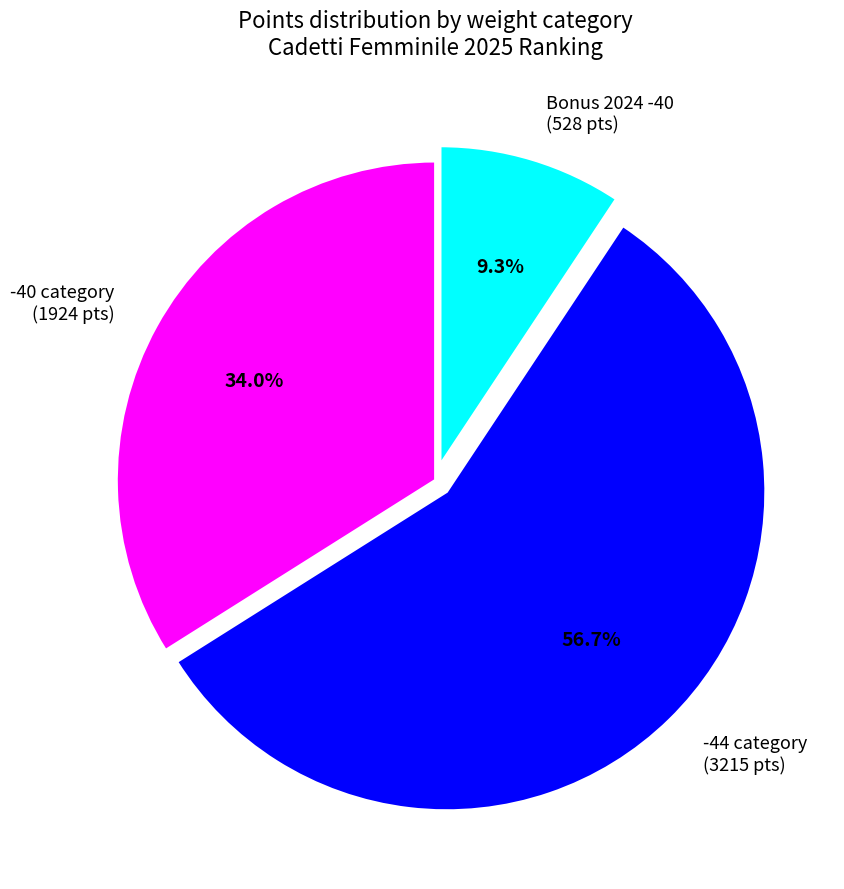

What is the largest slice in the pie chart?

-44 category (3215 pts)